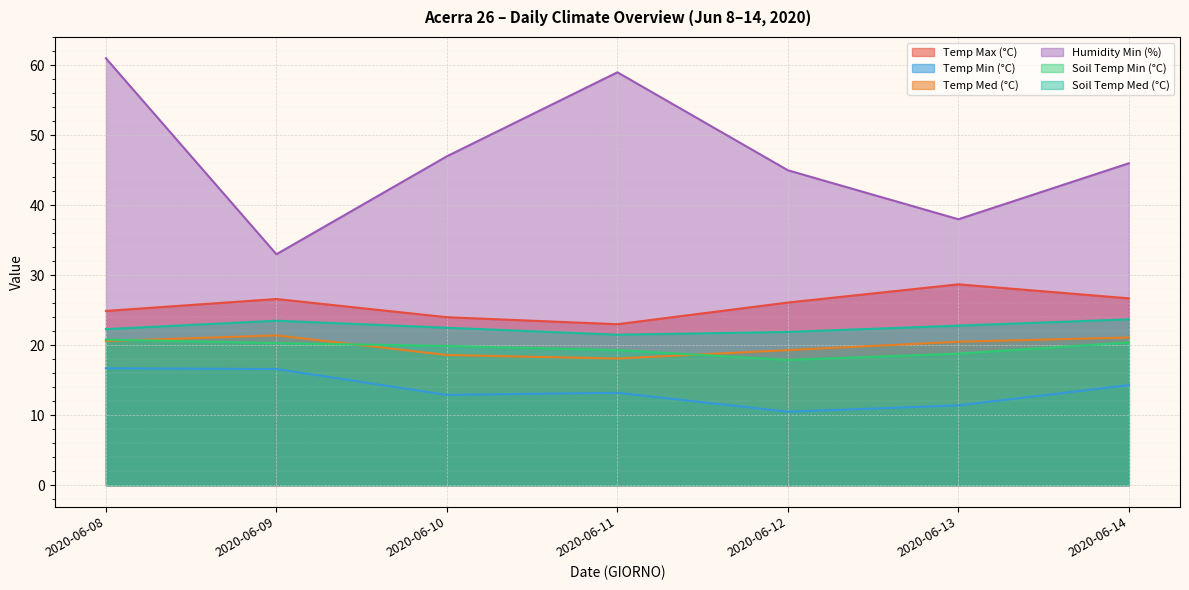

The Temp Max (°C) series shows 23.0 at 2020-06-11. True or false?

True